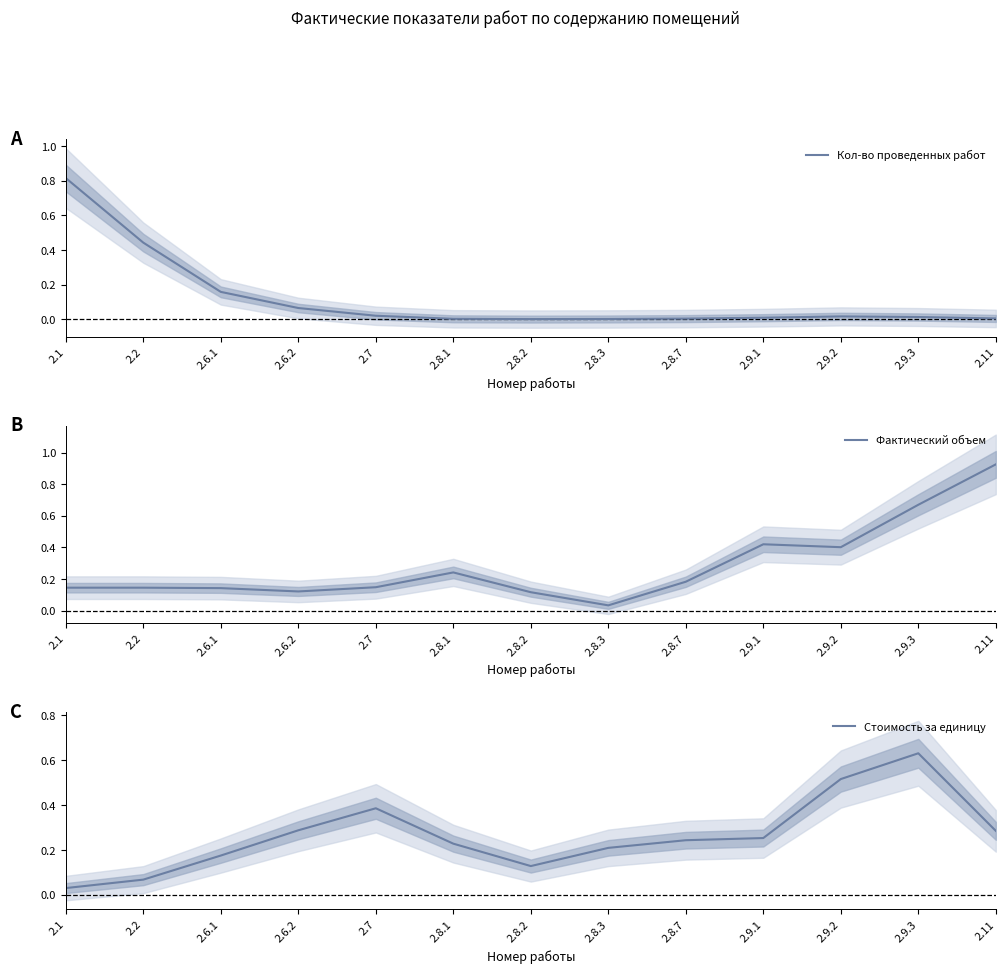

At how many categories does at least one series exceed 0?

13